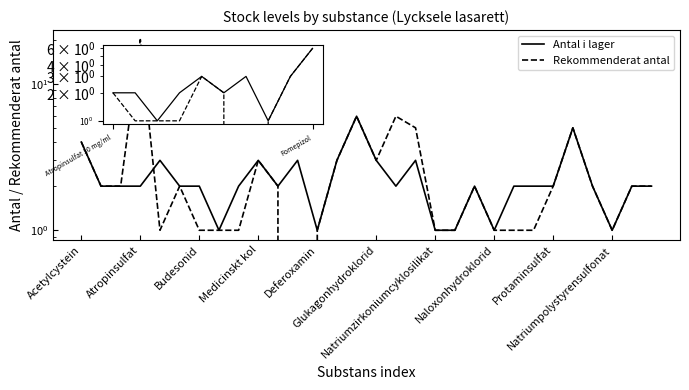

What is the sum of all Rekommenderat antal values?

84